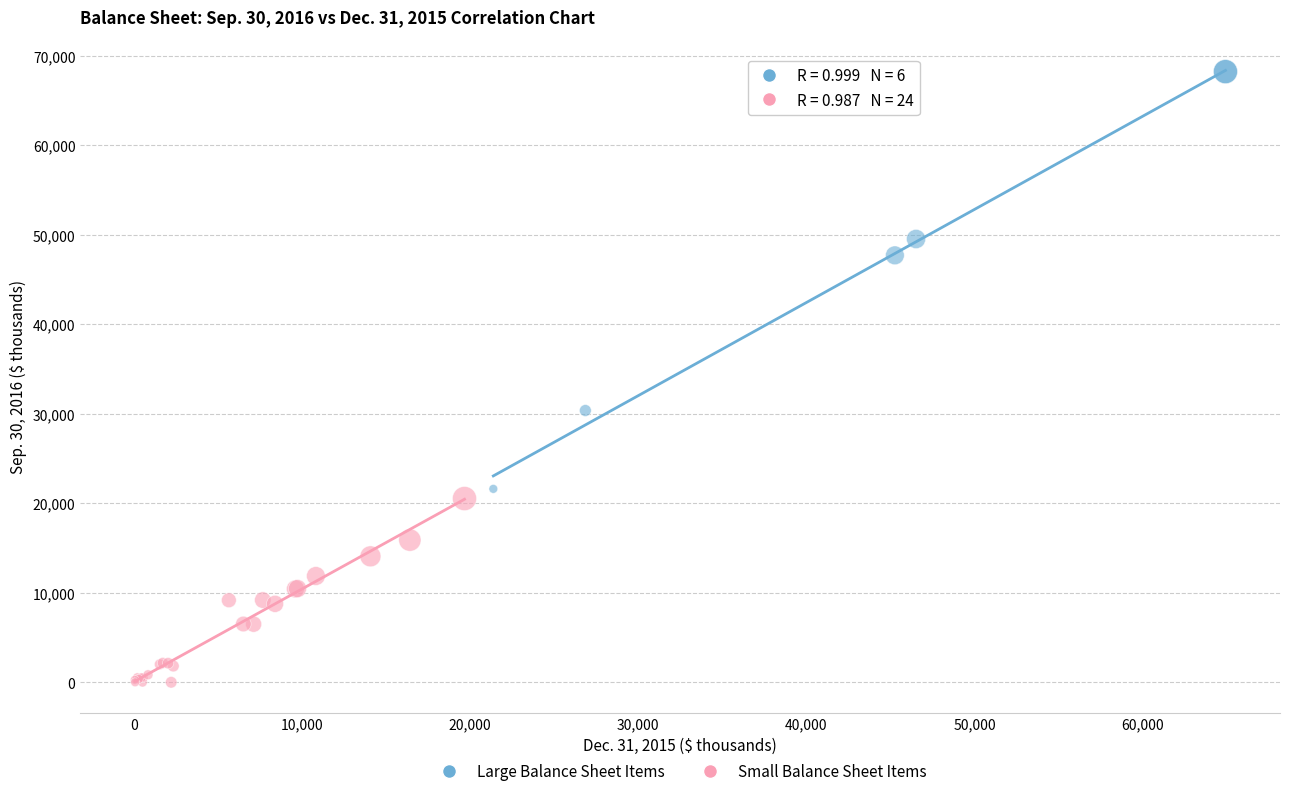

Which series reaches the maximum Y coordinate?

Large Balance Sheet Items